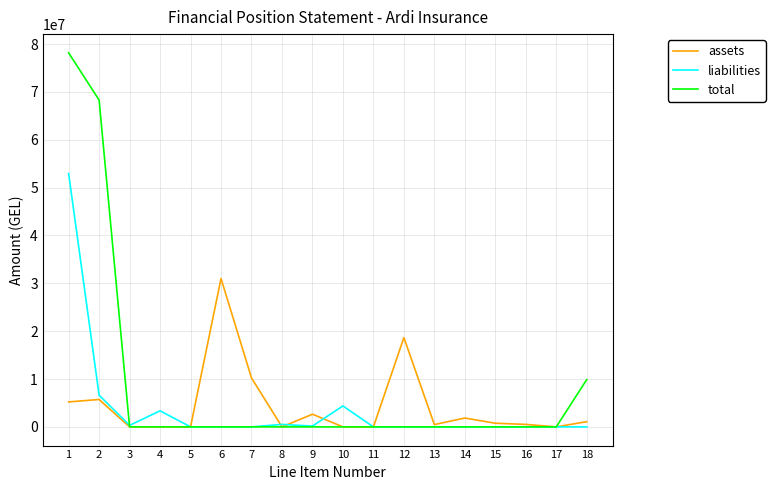

Count the number of data series in this chart.

3